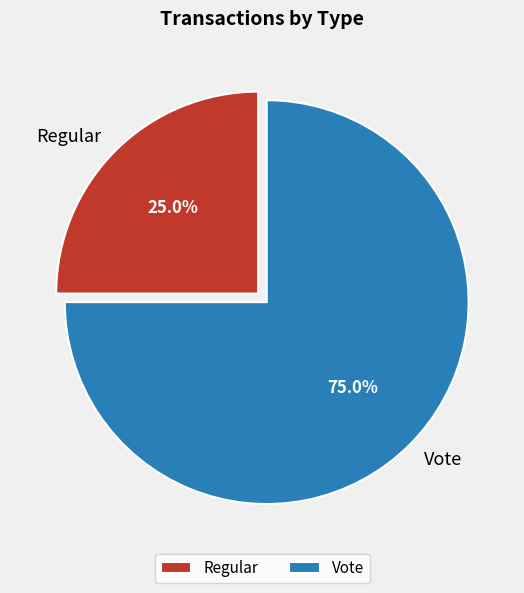

Which has a higher value, Vote or Regular?

Vote